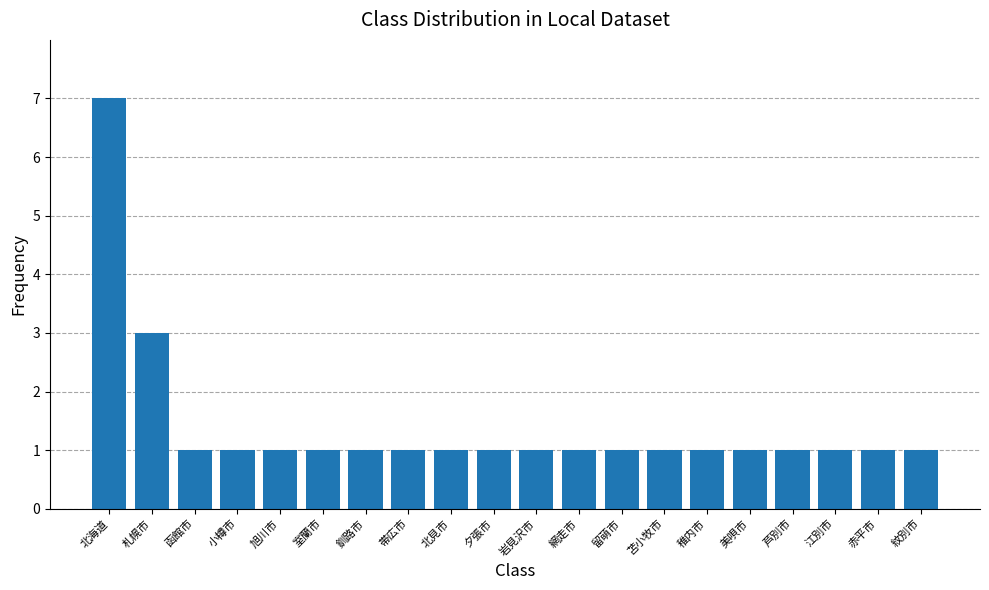

What position from the left is 釧路市?

7